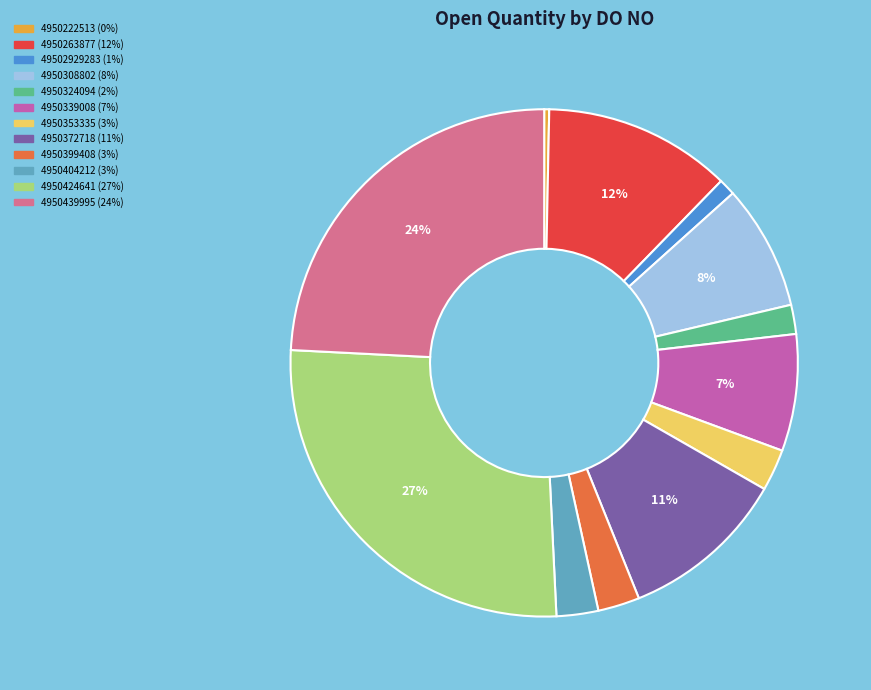

Is it true that 4950372718 is 16% of the pie?

False